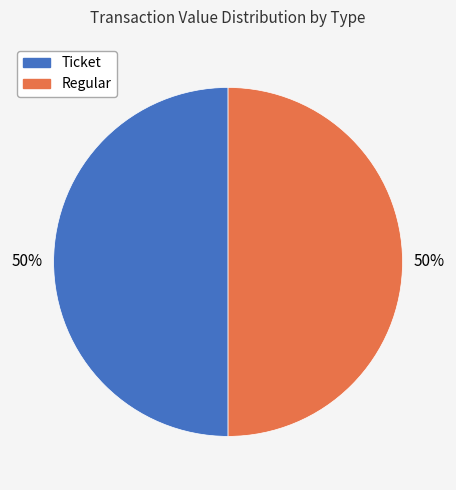

To the nearest percent, what is the average slice percentage?

50%